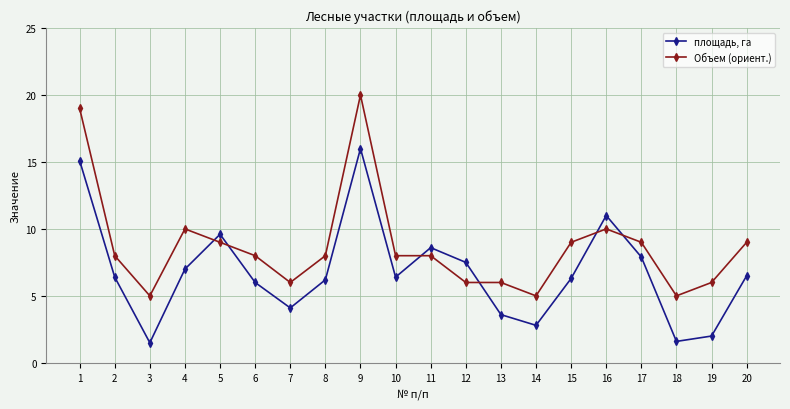

The Объем (ориент.) series shows 3.8 at 13. True or false?

False